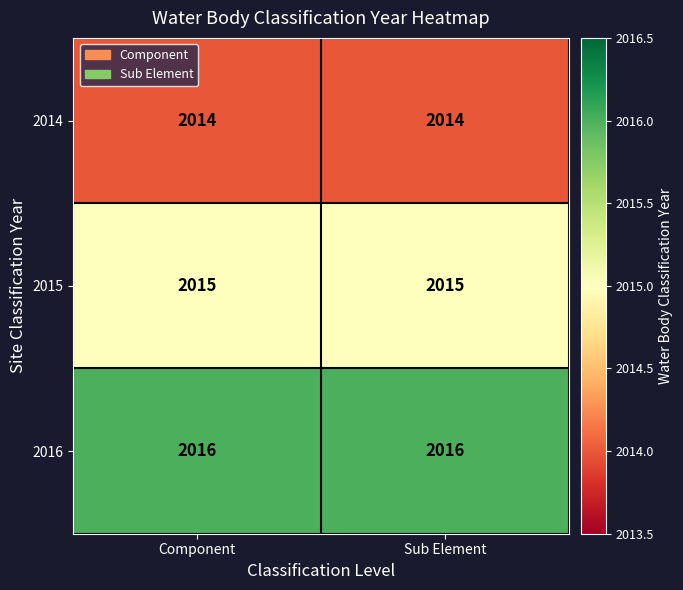

What is the maximum value shown in the chart?

2016